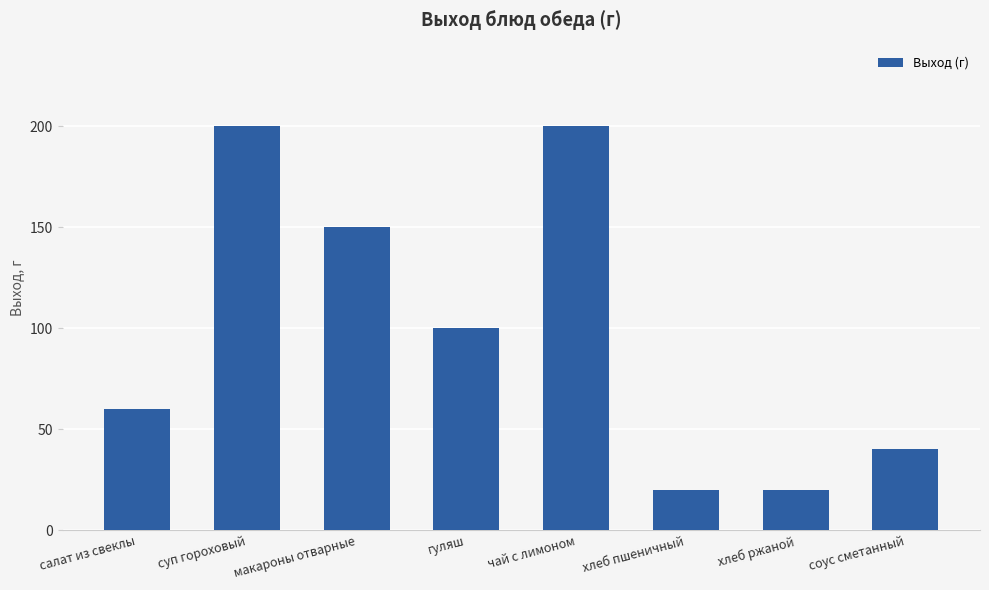

What is the maximum value shown in the chart?

200